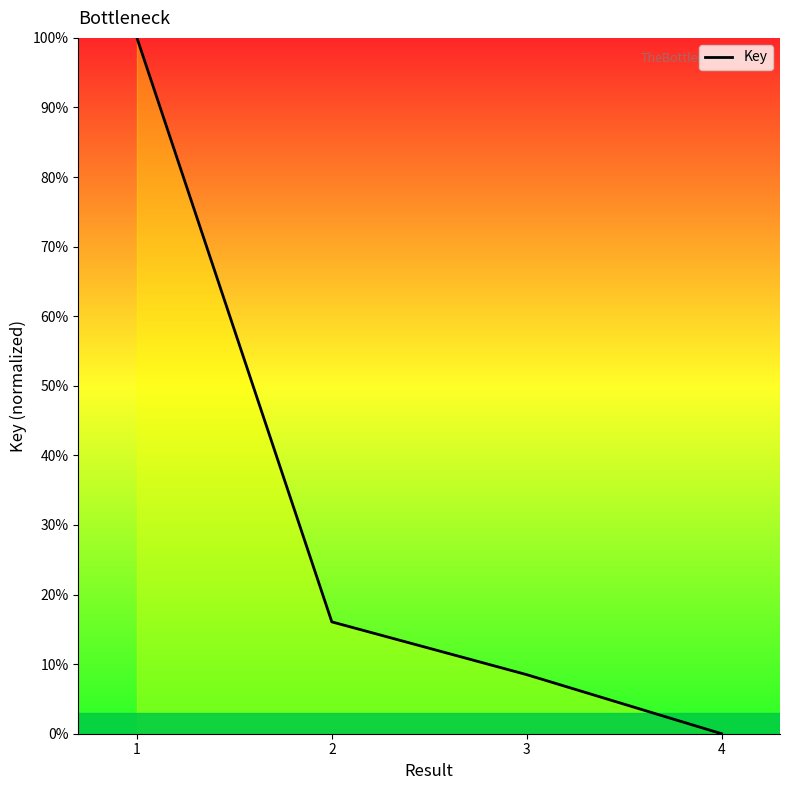

Is it true that the value at 2 is 16.1?

True